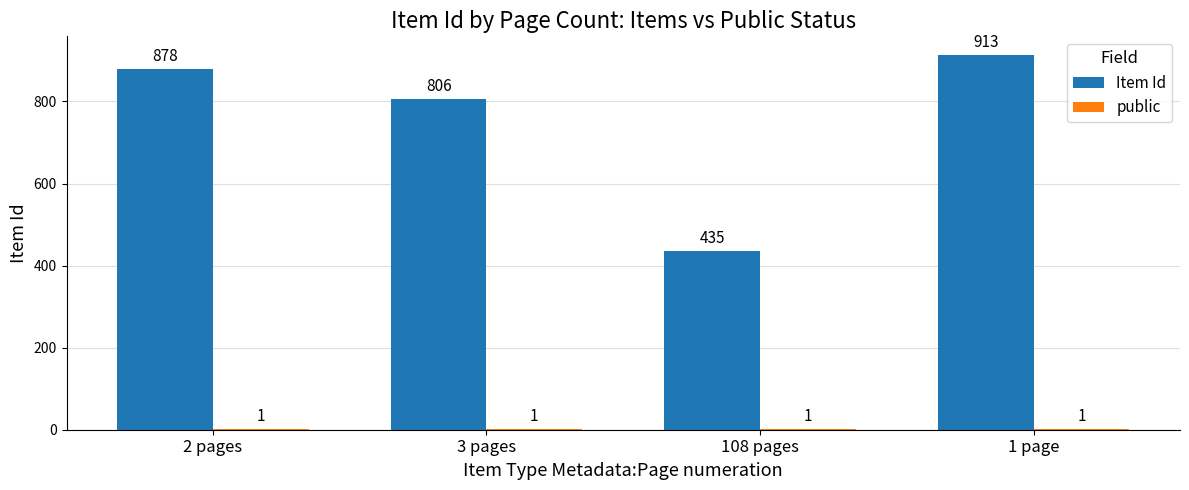

The value of Item Id at 2 pages is 878. True or false?

True